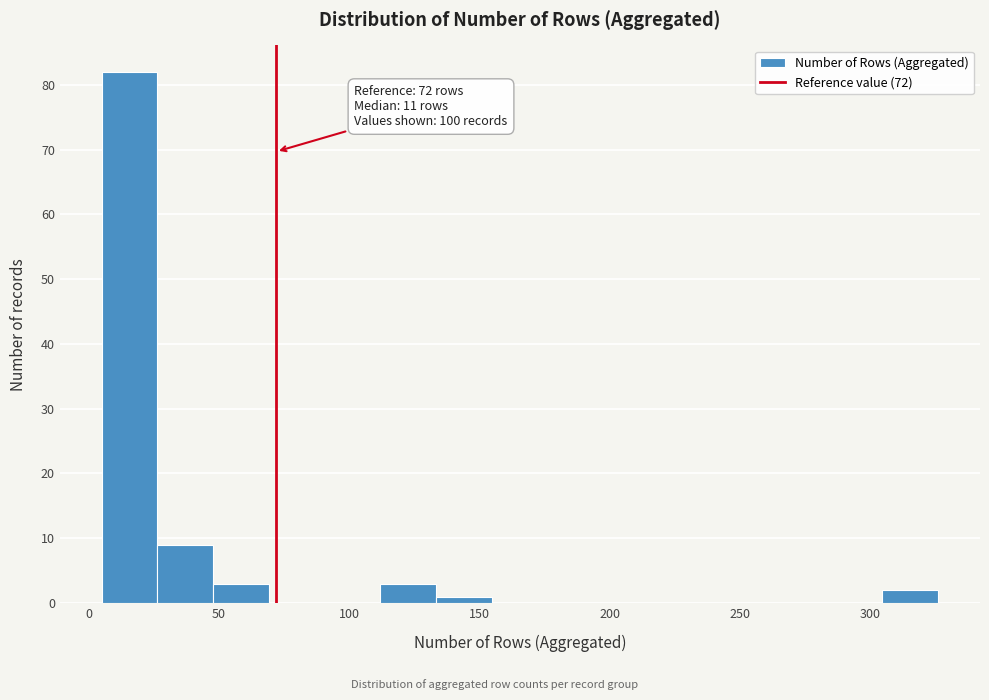

Which range on the x-axis has the tallest bar?

5 to 25